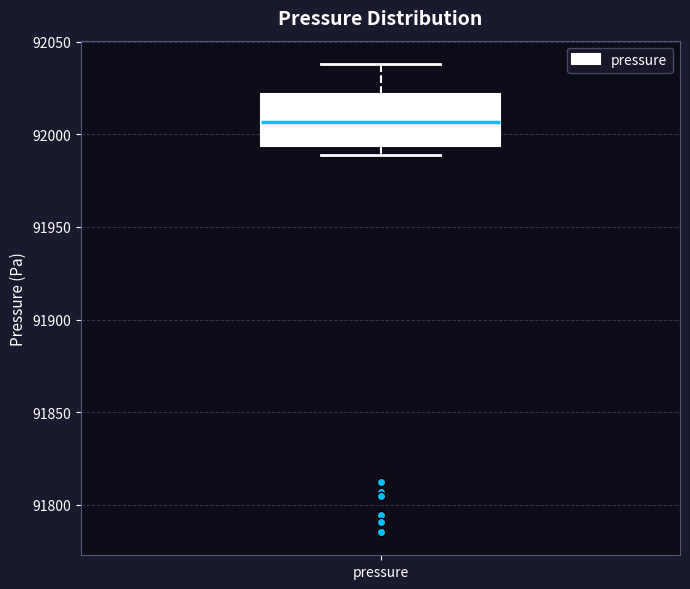

Transcribe this box plot: give where the median line is, the range the box spans, and where the two whiskers end, as read against the y-axis. The values are not printed on the chart, so give them approximately, as read against the axis.

median 92005, box 91995 to 92020, whiskers 91990 to 92040